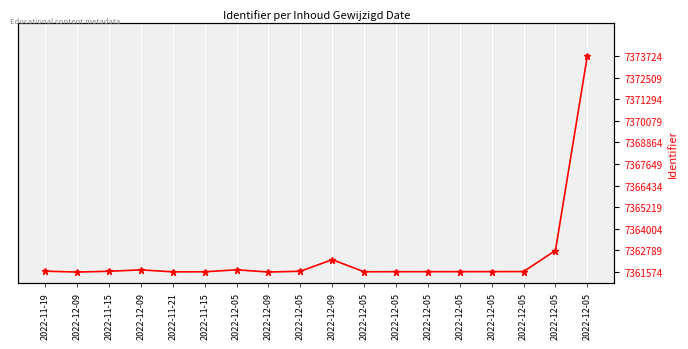

What is the sum of all values?

1.2